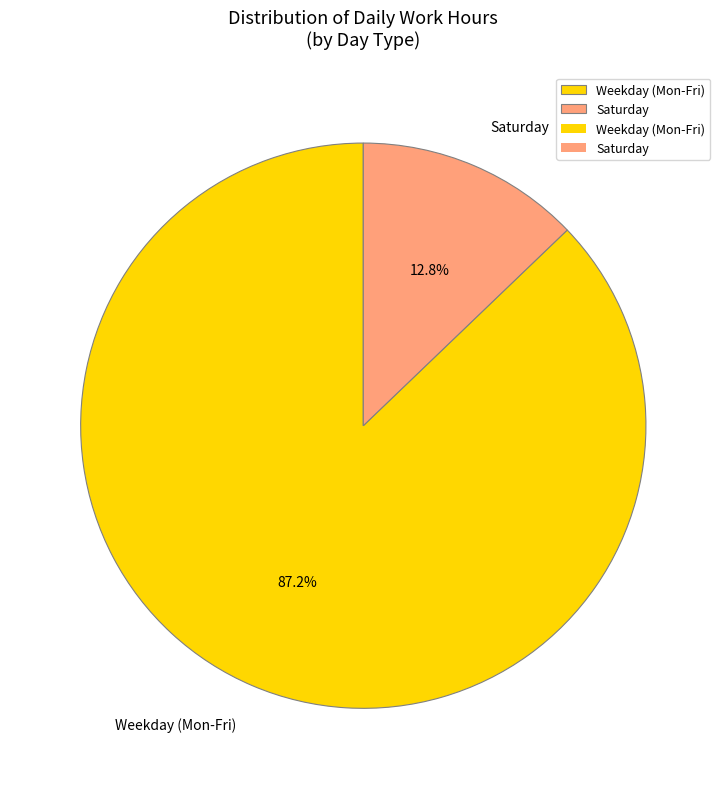

What is the smallest slice in the pie chart?

Saturday